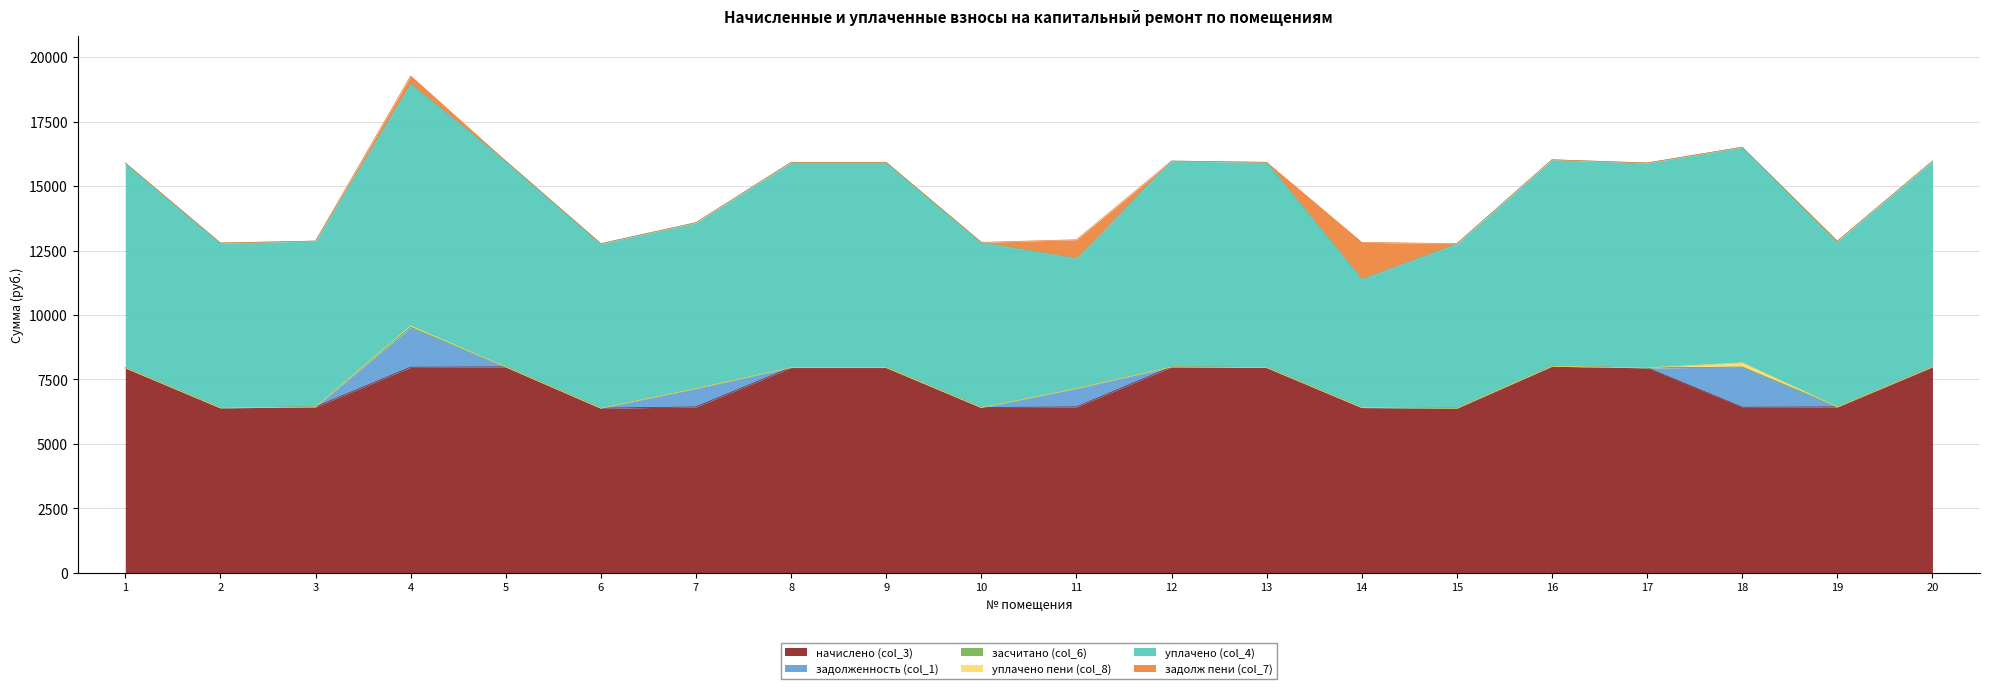

The уплачено (col_4) series shows 6433.6 at 3. True or false?

True